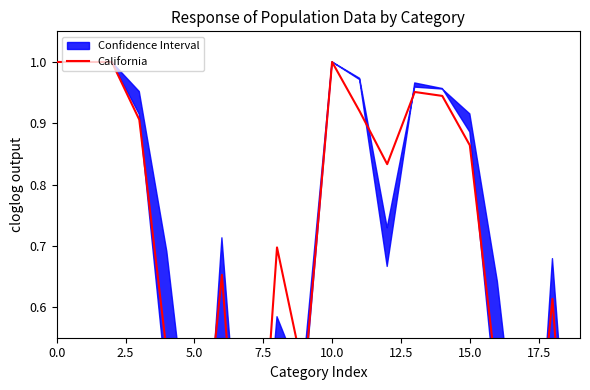

How many lines are shown in the chart?

1